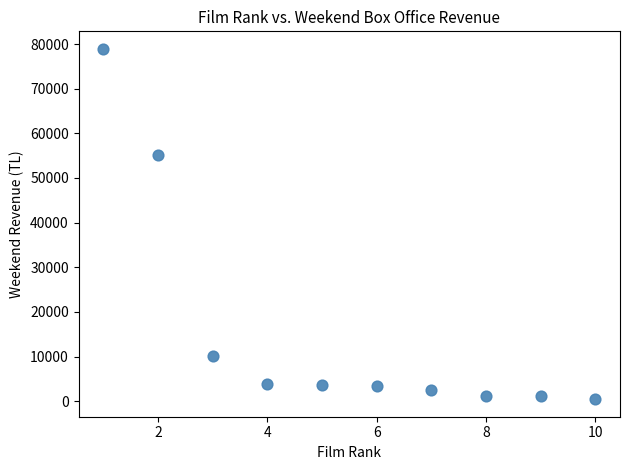

What is the average X value?

5.5